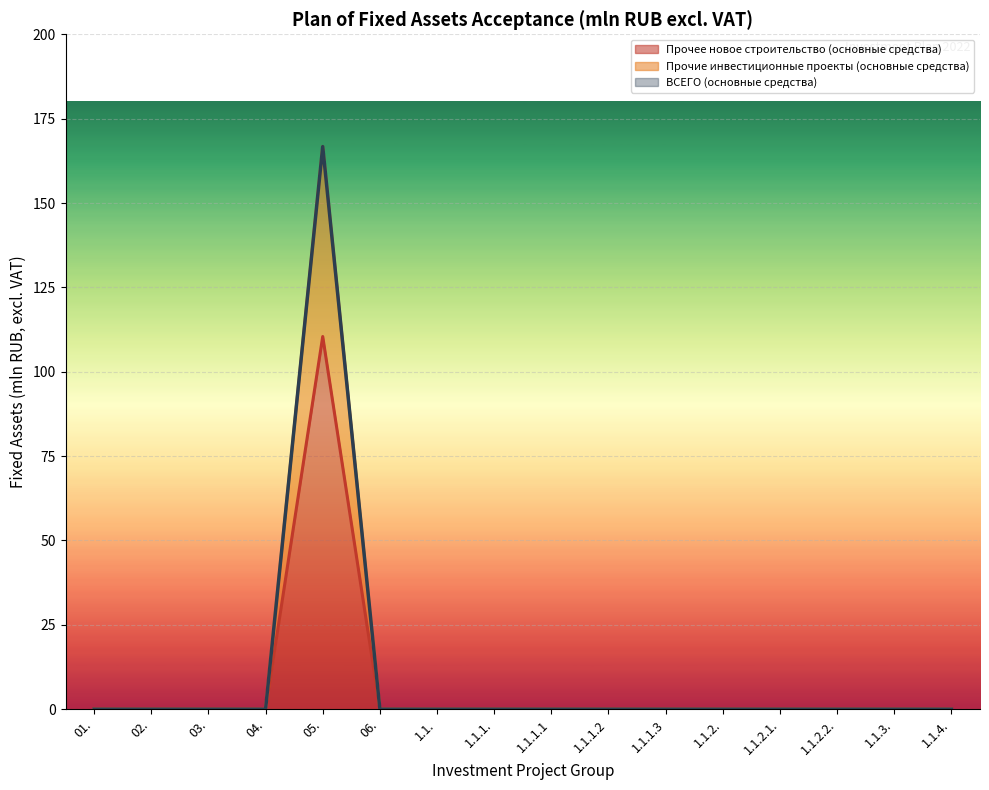

List the labels in order of ВСЕГО (основные средства) value, largest first.

05., 01., 02., 03., 04., 06., 1.1., 1.1.1., 1.1.1.1, 1.1.1.2, 1.1.1.3, 1.1.2., 1.1.2.1., 1.1.2.2., 1.1.3., 1.1.4.